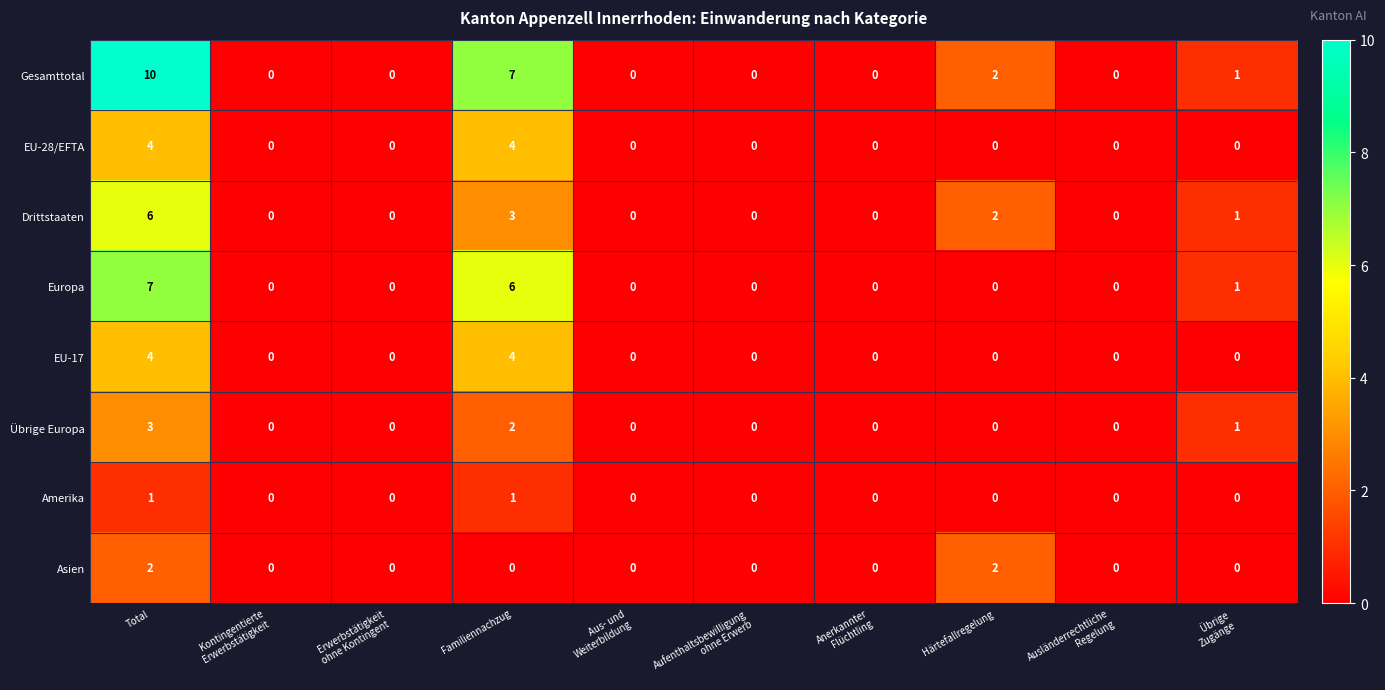

The value of Europa at Härtefallregelung is 0. True or false?

True